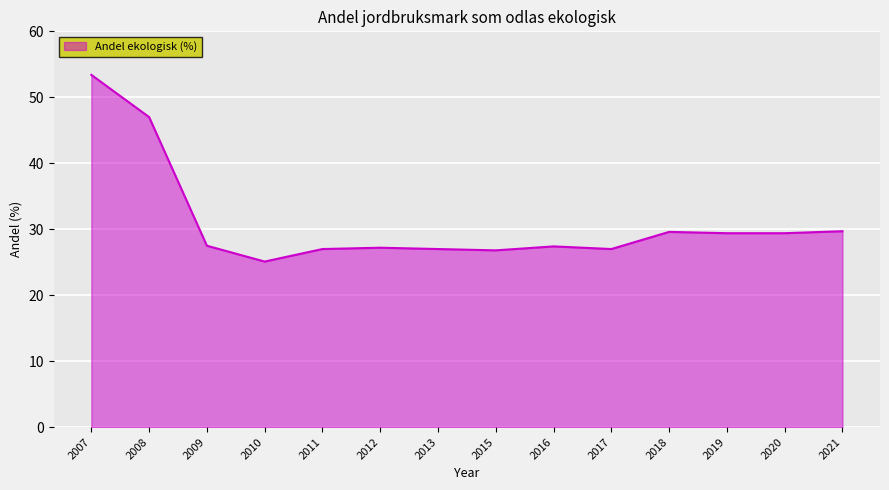

How many series are shown in this chart?

1